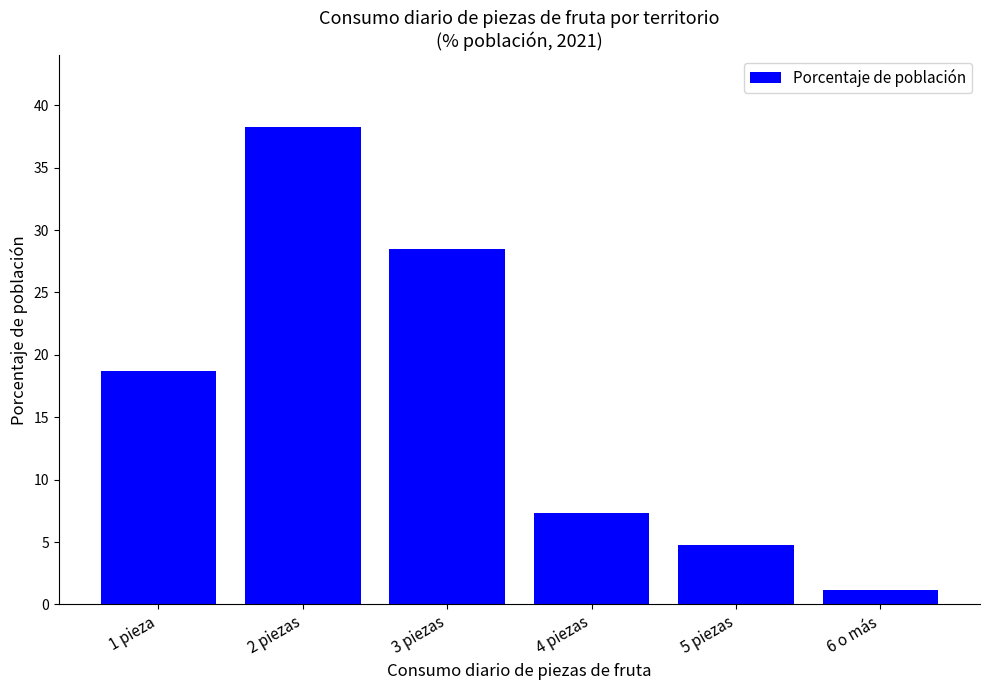

List the labels in order of value, smallest first.

6 o más, 5 piezas, 4 piezas, 1 pieza, 3 piezas, 2 piezas